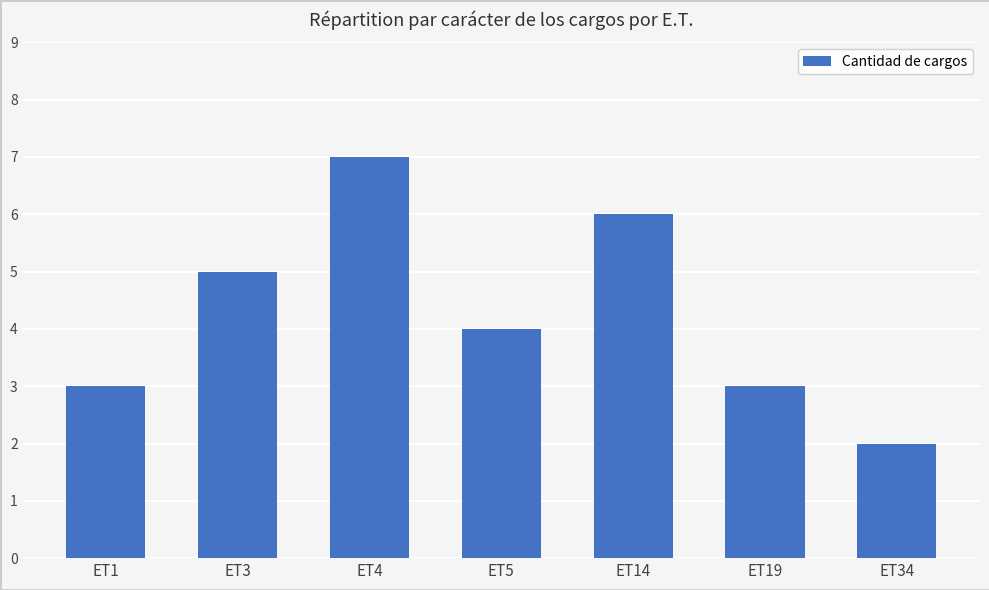

Count the number of categories in the chart.

7